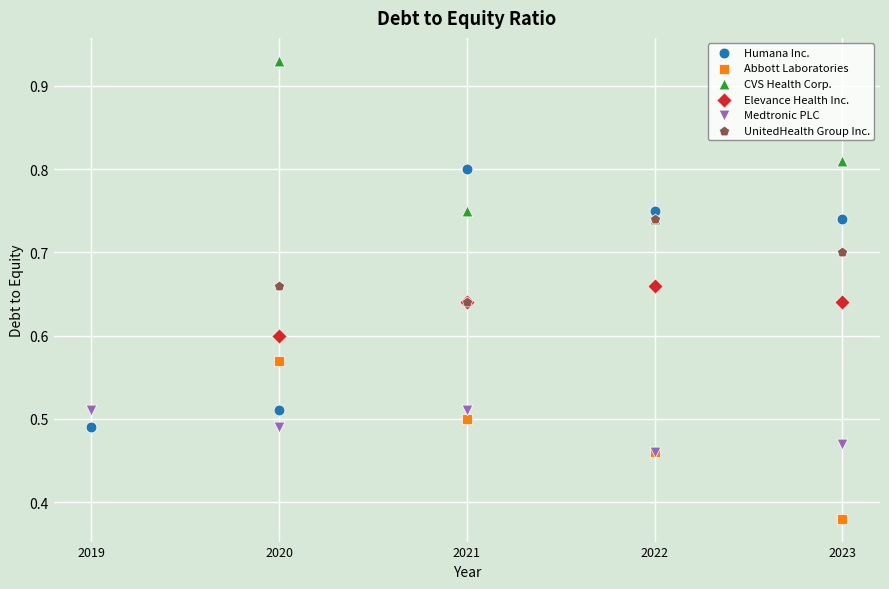

Which series contains the lowest Y value?

Abbott Laboratories